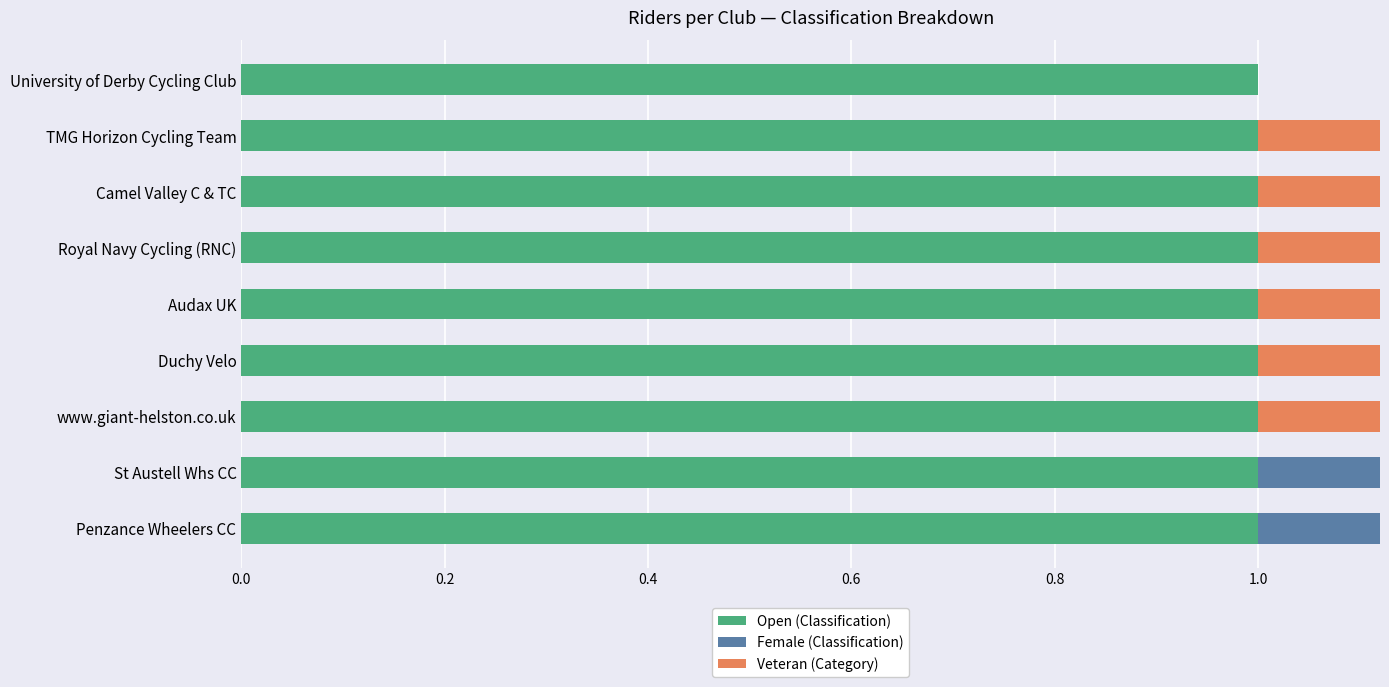

Is the value of Female (Classification) at 0.2 greater than the value of Open (Classification) at 0.0?

No